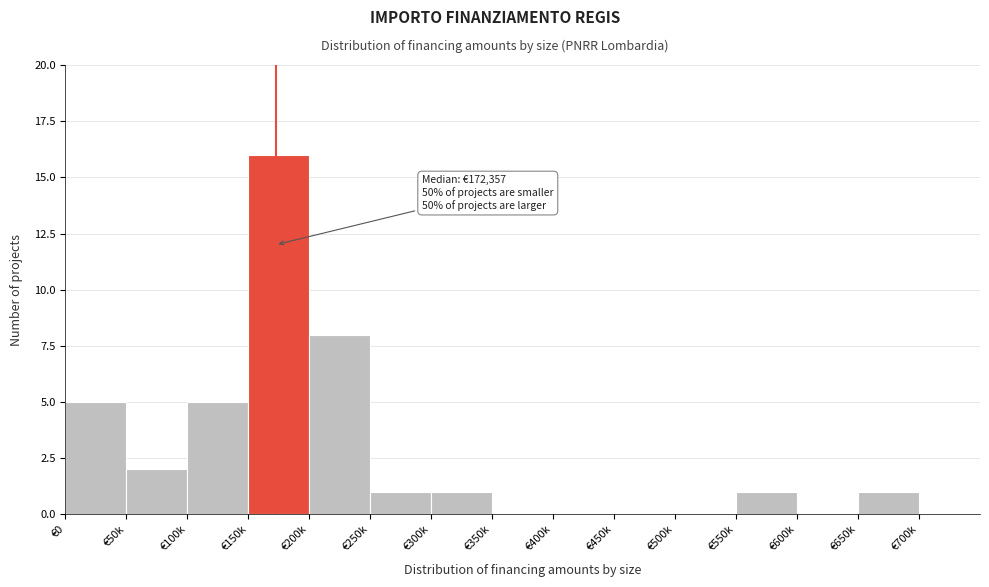

Reading left to right, list all the values displayed in this chart.

€0=5	€50k=2	€100k=5	€150k=16	€200k=8	€250k=1	€300k=1	€350k=0	€400k=0	€450k=0	€500k=0	€550k=1	€600k=0	€650k=1	€700k=0